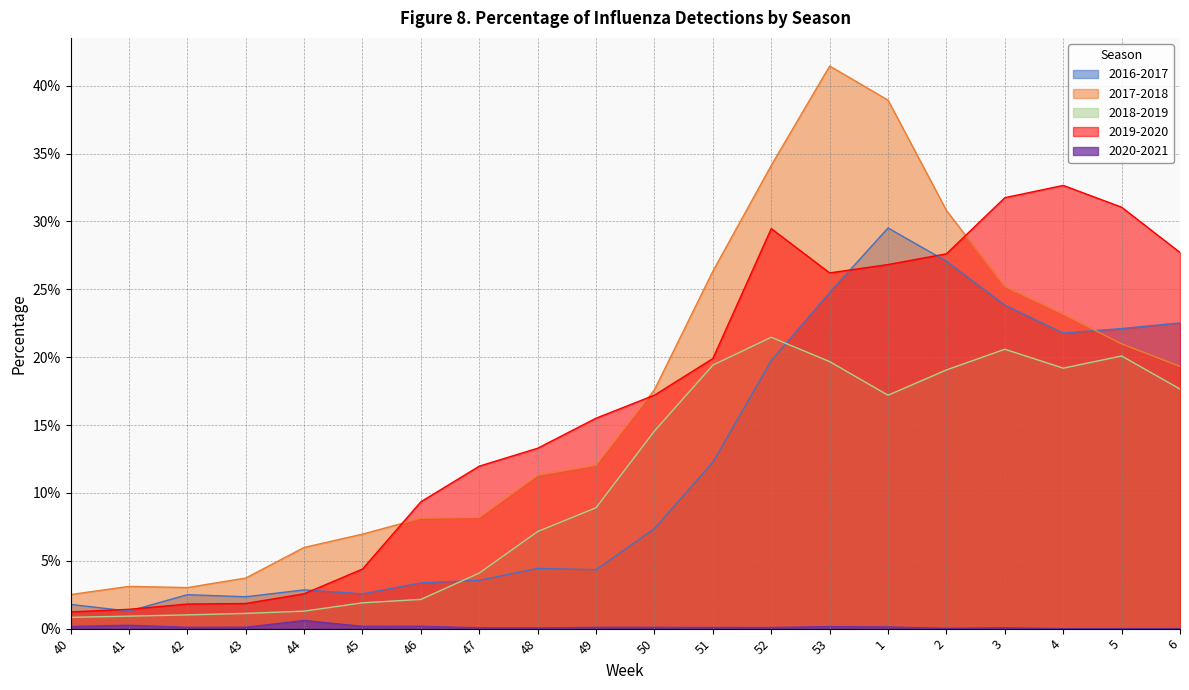

Does the chart display data point markers on the line(s)?

No